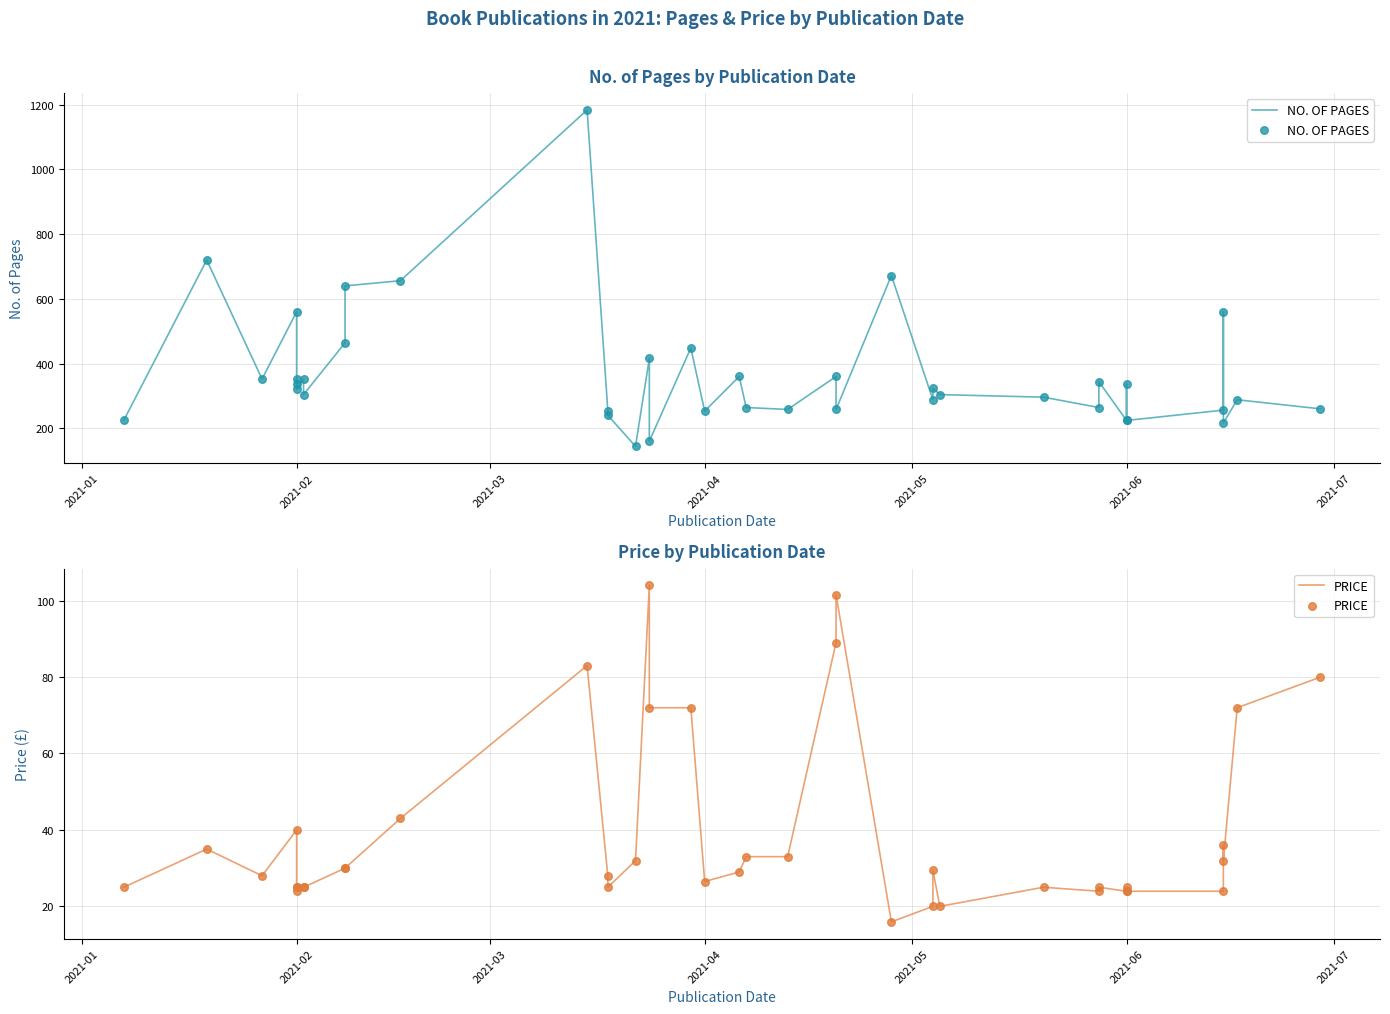

What are all the series names shown in the legend?

NO. OF PAGES, PRICE